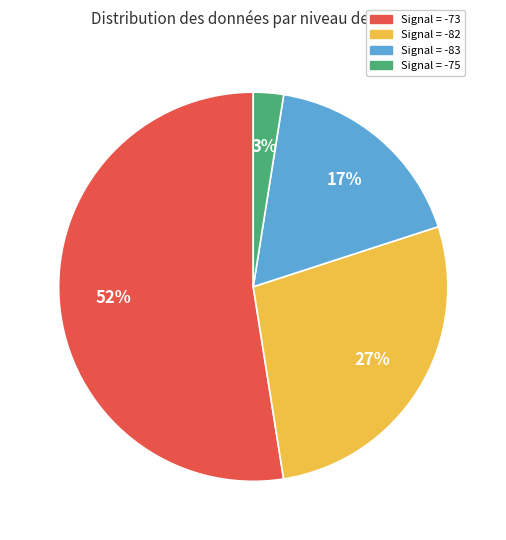

Does any single category account for the majority?

Yes